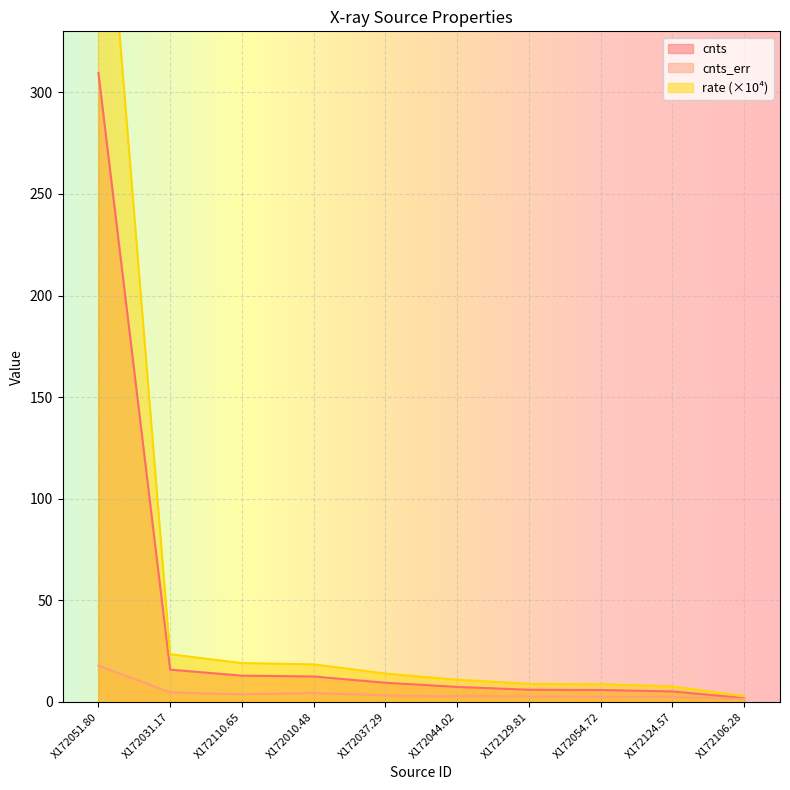

What is the label of the 4th point from the right?

X172129.81